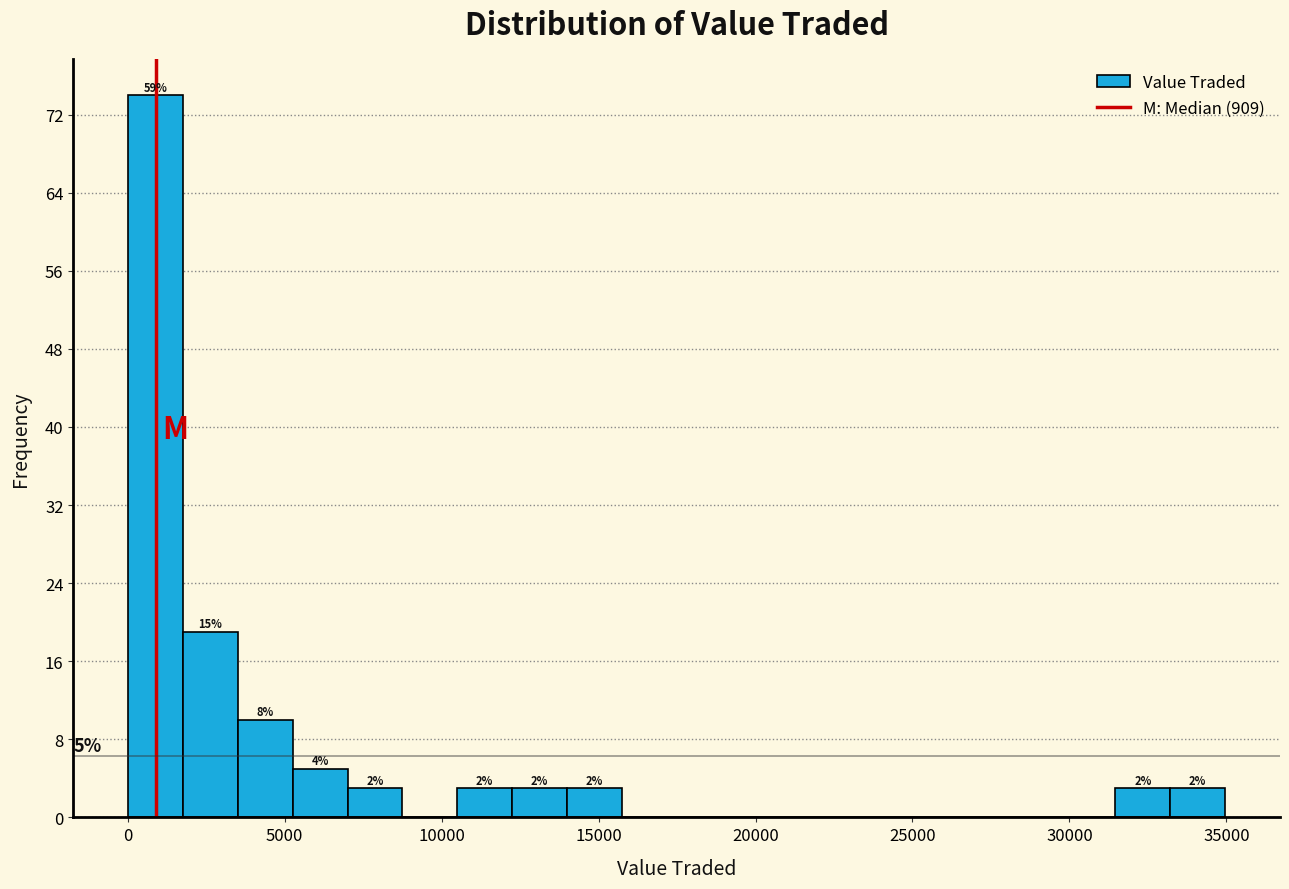

Read against the x-axis, roughly where is the centre of the tallest bar?

1000